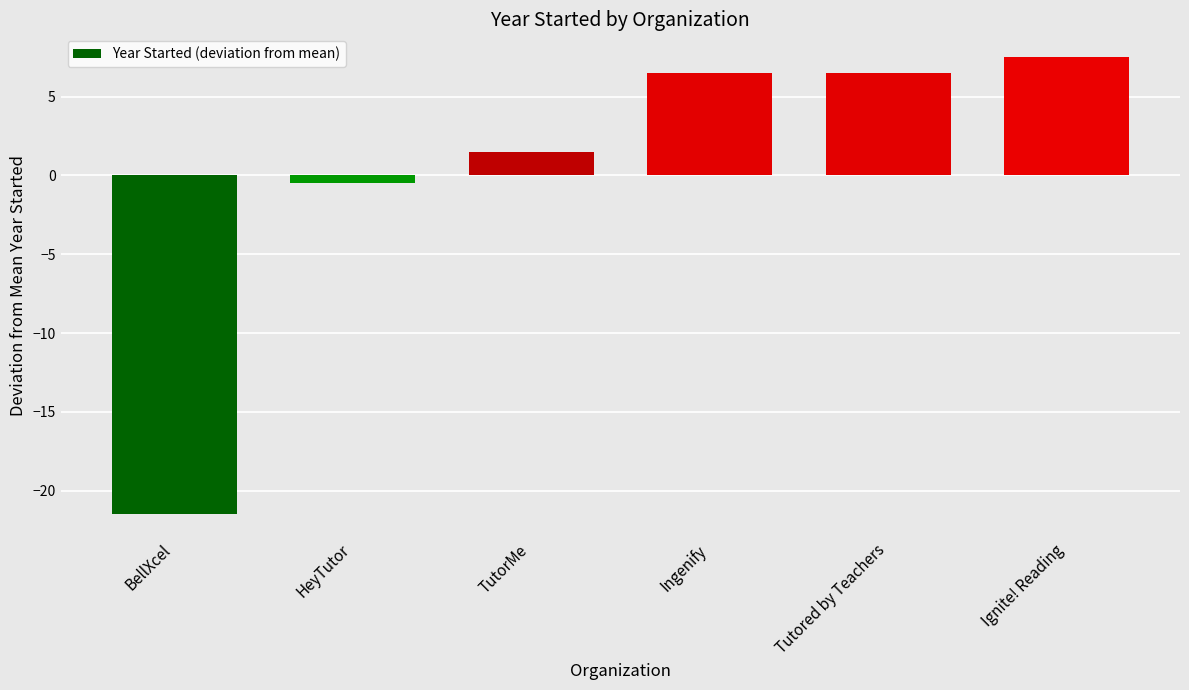

How many categories are shown in the chart?

6